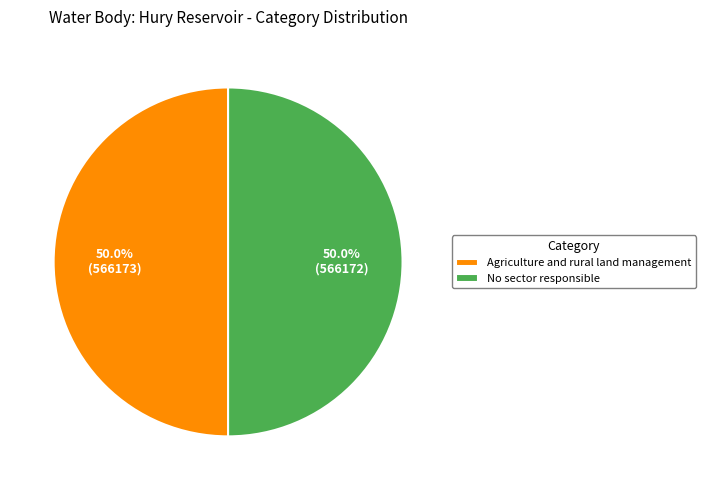

To the nearest percent, what percentage of the pie is No sector responsible?

50%